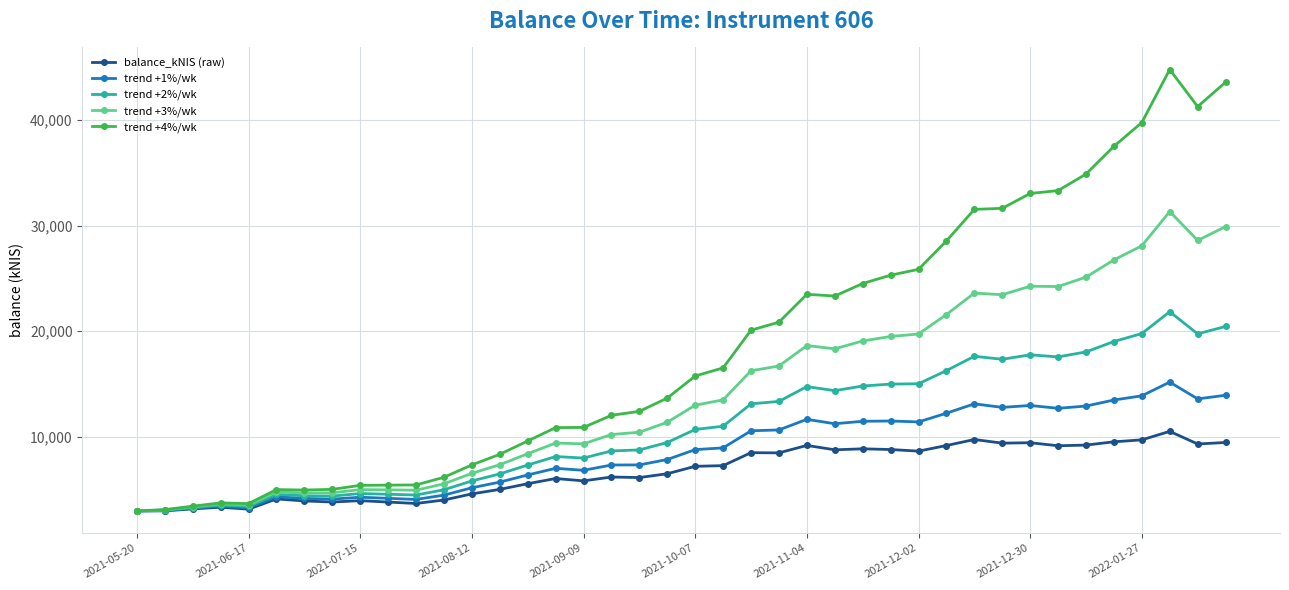

Which series has the widest spread of values?

trend +4%/wk